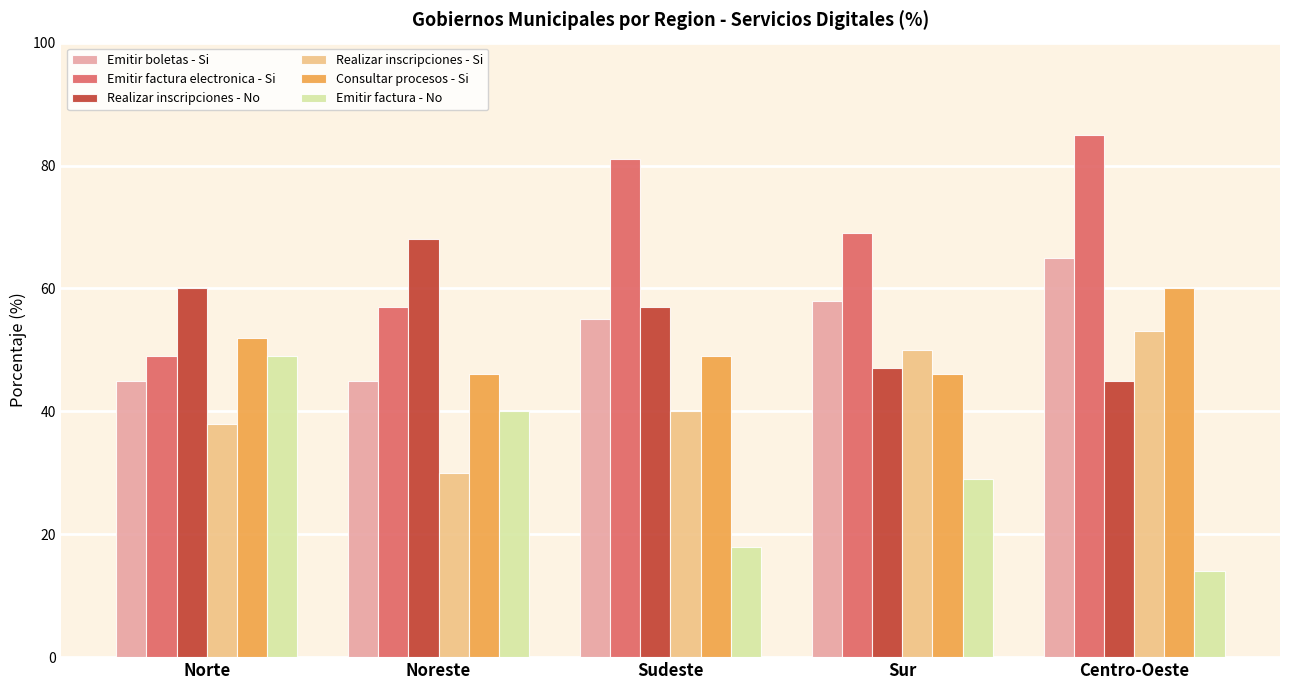

At which category is the sum across all series the highest?

Centro-Oeste